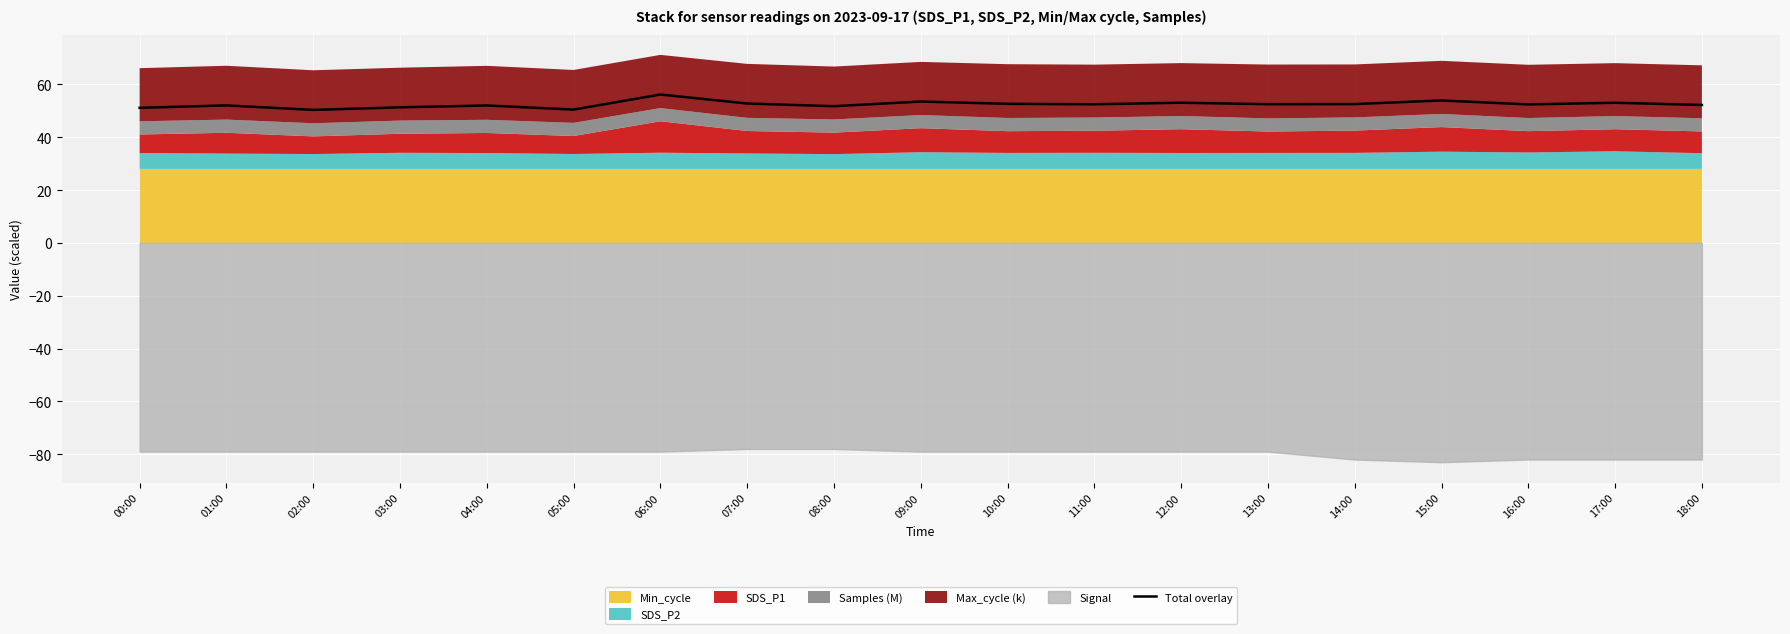

What is the label of the 9th point from the left?

08:00